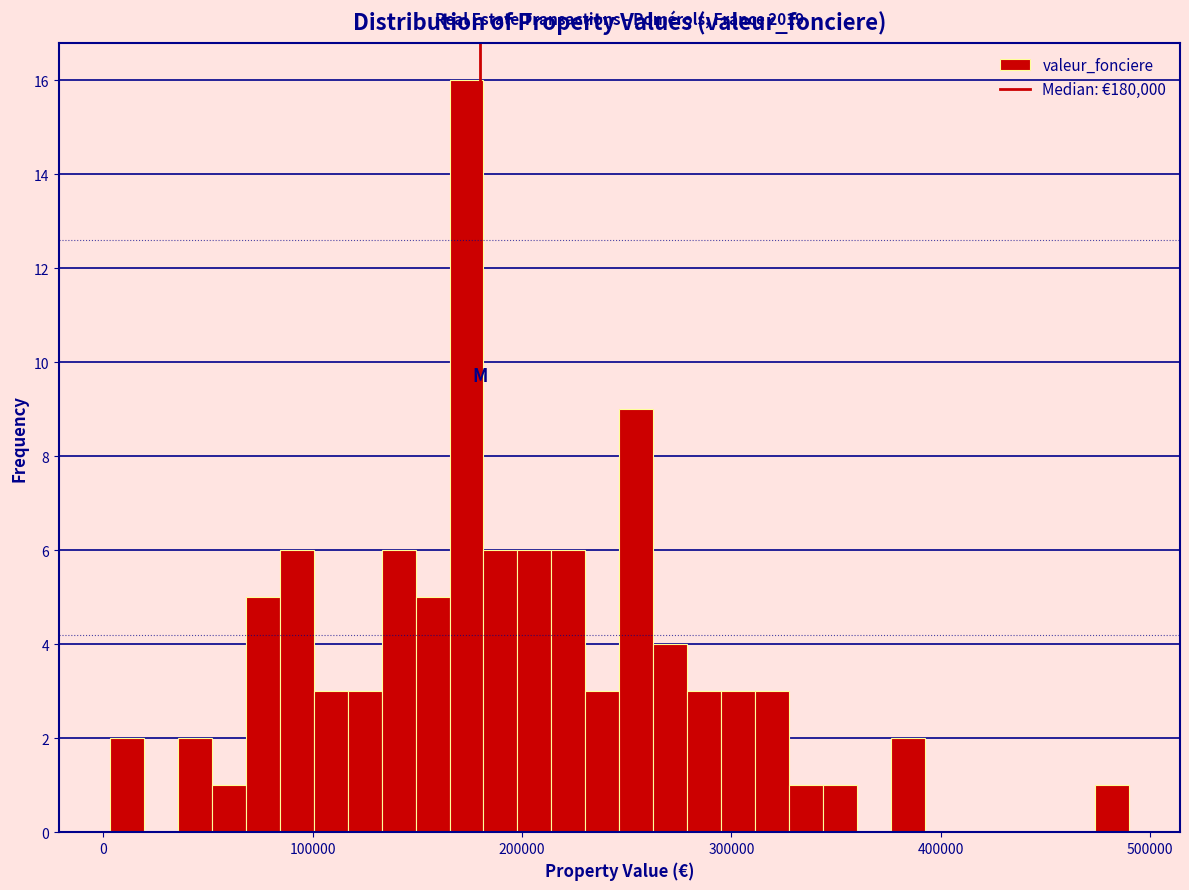

Around what value on the x-axis is the tallest bar? Give the approximate position of its centre, as read against the axis.

170000